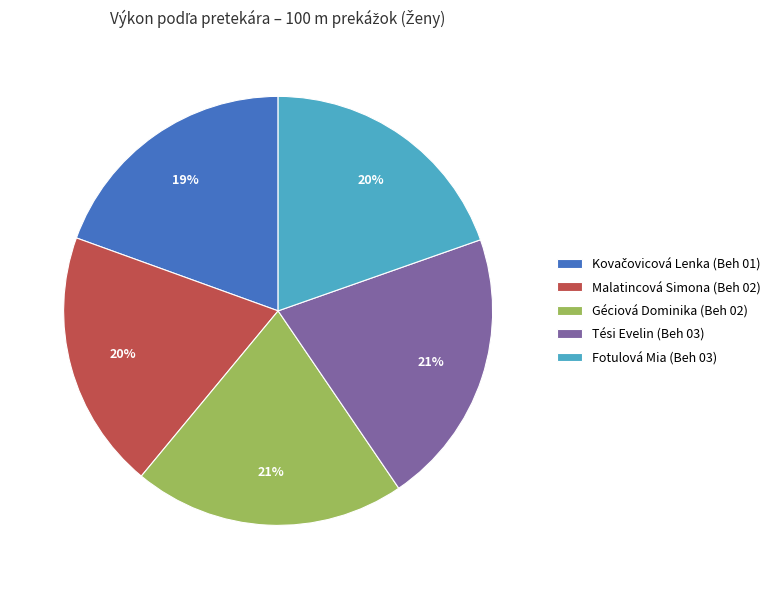

Do Fotulová Mia (Beh 03) and Tési Evelin (Beh 03) together represent more than half of the pie?

No